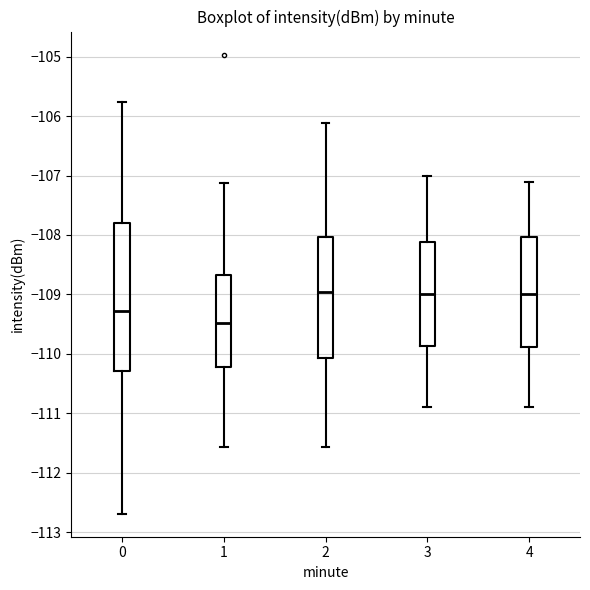

Reading left to right, read every box against the y-axis: the position of its median line, the range the box covers, and the ends of its whiskers. The values are not printed on the chart, so give them approximately, as read against the axis.

0: median -109.3, box -110.3 to -107.8, whiskers -112.7 to -105.8
1: median -109.5, box -110.2 to -108.7, whiskers -111.6 to -107.1
2: median -109.0, box -110.1 to -108.0, whiskers -111.6 to -106.1
3: median -109.0, box -109.9 to -108.1, whiskers -110.9 to -107.0
4: median -109.0, box -109.9 to -108.0, whiskers -110.9 to -107.1